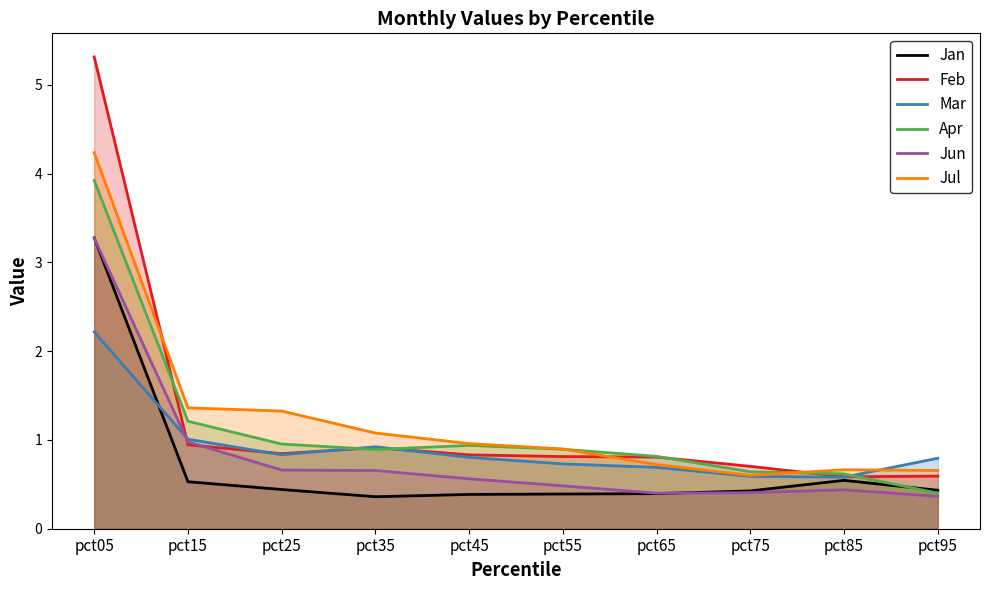

Reading left to right, transcribe all the data shown in this chart.

Jan: pct05=3.3	pct15=0.5	pct25=0.4	pct35=0.4	pct45=0.4	pct55=0.4	pct65=0.4	pct75=0.4	pct85=0.5	pct95=0.4
Feb: pct05=5.3	pct15=0.9	pct25=0.8	pct35=0.9	pct45=0.8	pct55=0.8	pct65=0.8	pct75=0.7	pct85=0.6	pct95=0.6
Mar: pct05=2.2	pct15=1.0	pct25=0.8	pct35=0.9	pct45=0.8	pct55=0.7	pct65=0.7	pct75=0.6	pct85=0.6	pct95=0.8
Apr: pct05=3.9	pct15=1.2	pct25=1.0	pct35=0.9	pct45=0.9	pct55=0.9	pct65=0.8	pct75=0.6	pct85=0.6	pct95=0.4
Jun: pct05=3.3	pct15=1.0	pct25=0.7	pct35=0.7	pct45=0.6	pct55=0.5	pct65=0.4	pct75=0.4	pct85=0.4	pct95=0.4
Jul: pct05=4.2	pct15=1.4	pct25=1.3	pct35=1.1	pct45=1.0	pct55=0.9	pct65=0.7	pct75=0.6	pct85=0.7	pct95=0.7